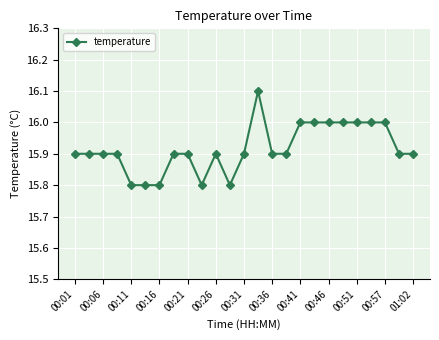

What is the greatest value displayed?

16.1